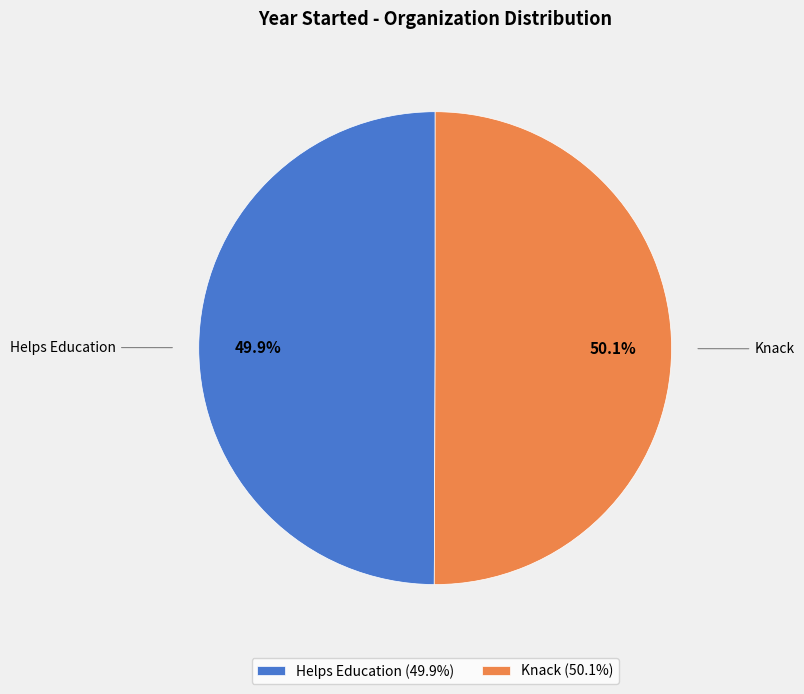

Is there any slice that represents more than half of the pie?

Yes